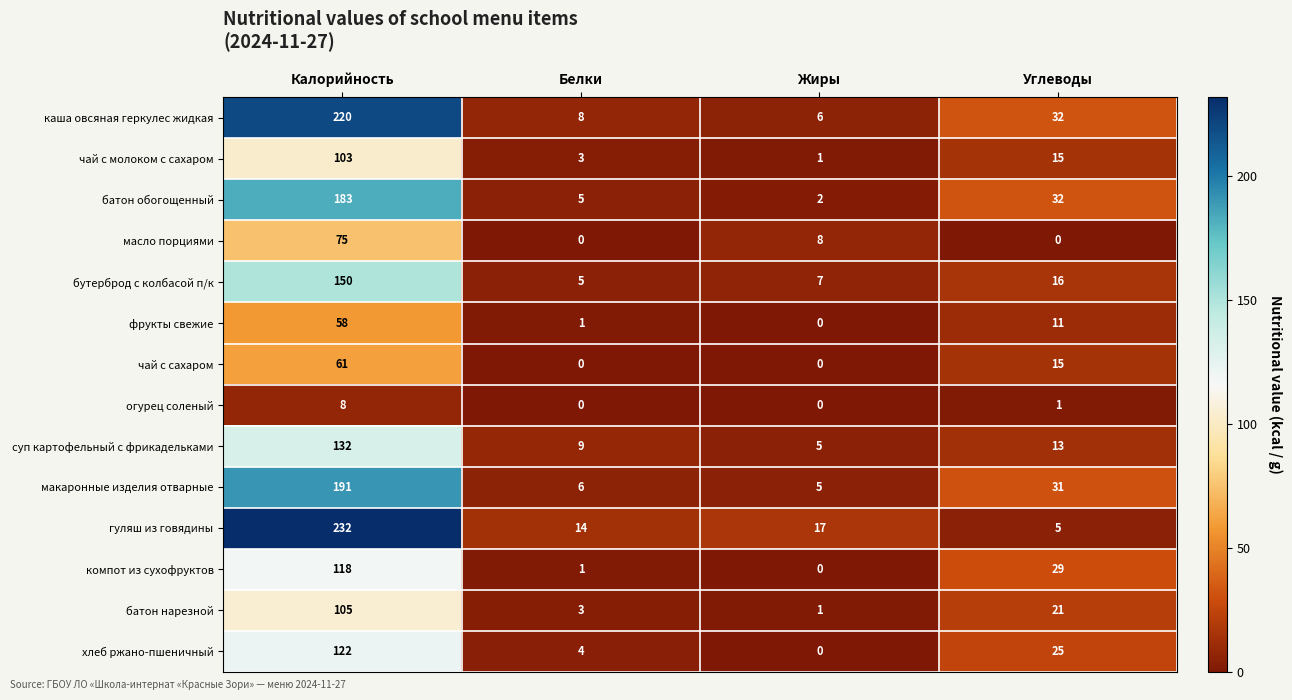

Which series has the widest spread of values?

гуляш из говядины